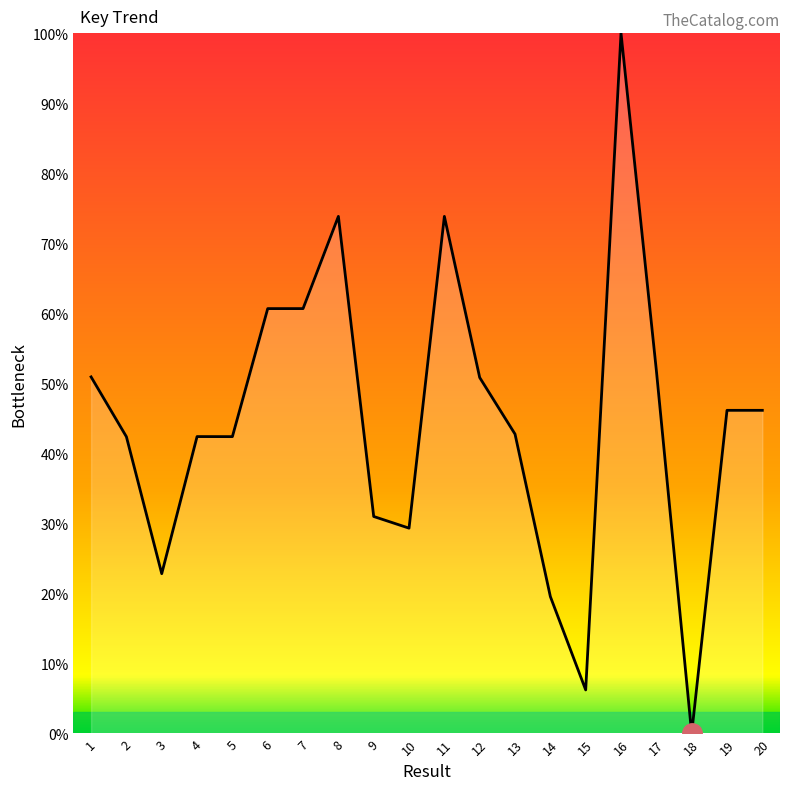

What is the ratio of the value at 12 to the value at 19?

1.1